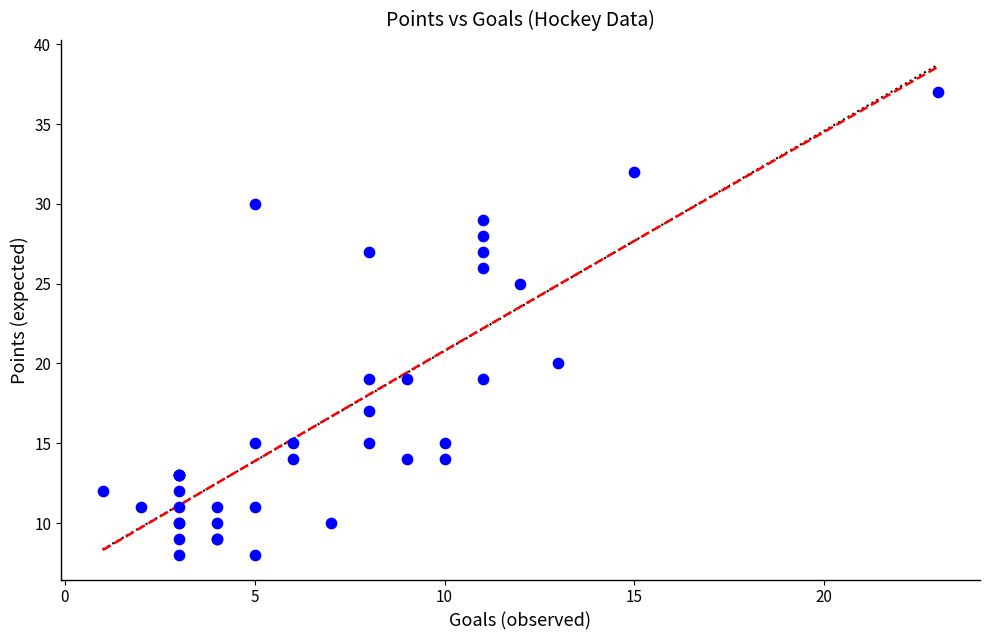

What Y value in the scatter plot is closest to 22?

20